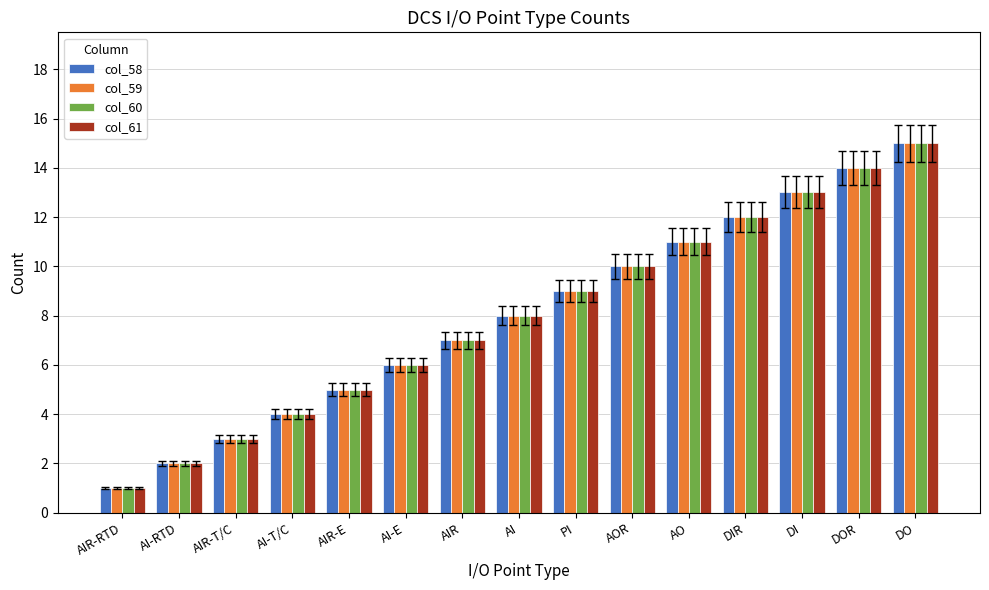

Is the value of col_60 at AI-E greater than the value of col_59 at AIR?

No